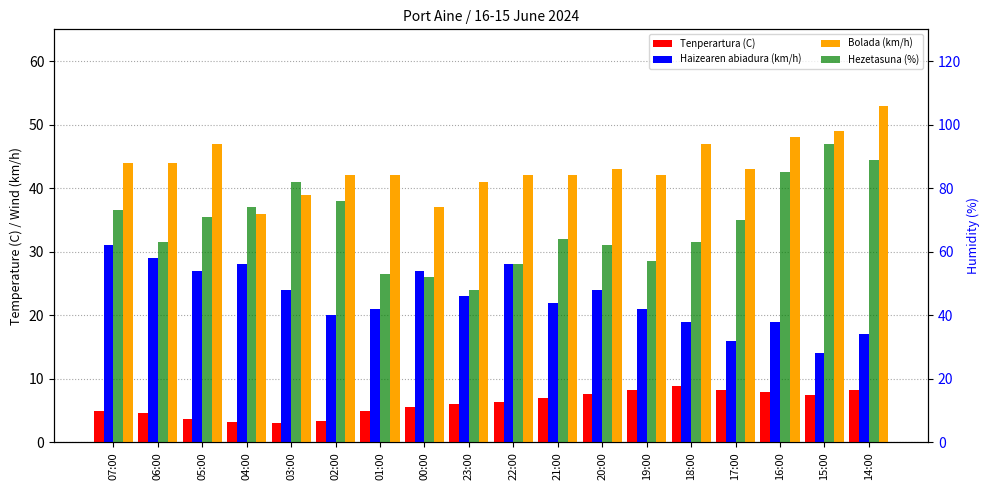

What is the difference between the maximum and second lowest values in the Hezetasuna (%) series?

42.0